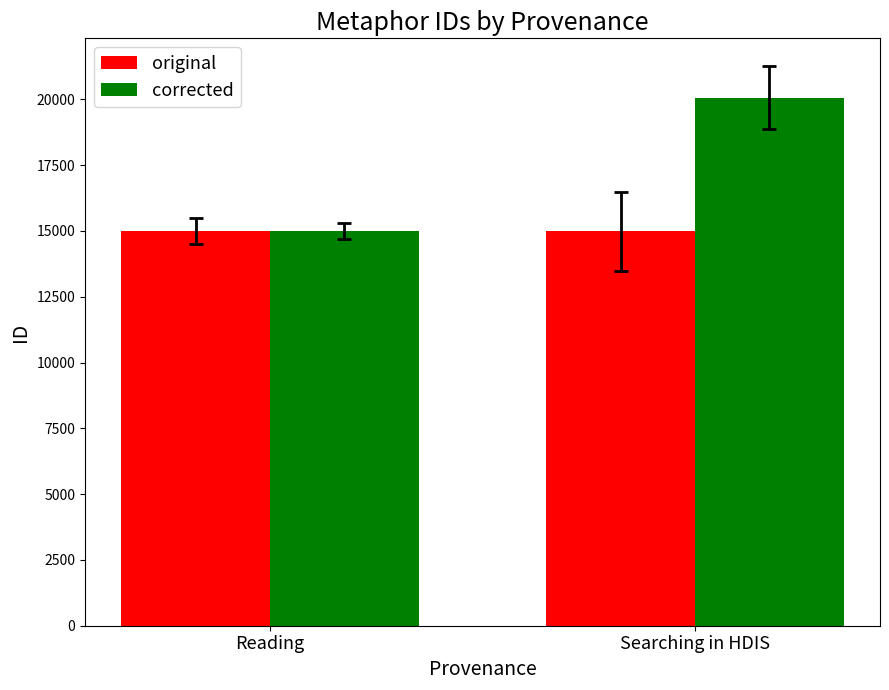

Count the original values in the range 14992 to 14993.

2